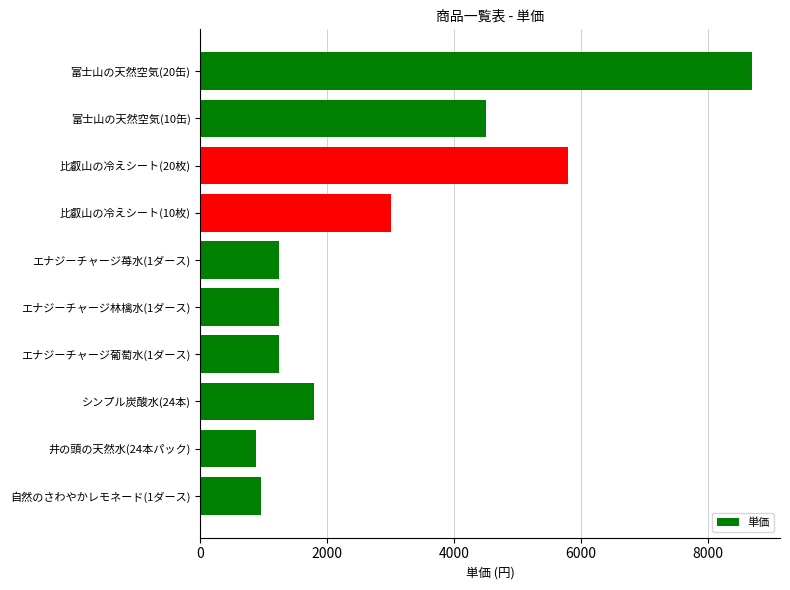

At which label is the value closest to 4790?

富士山の天然空気(10缶)